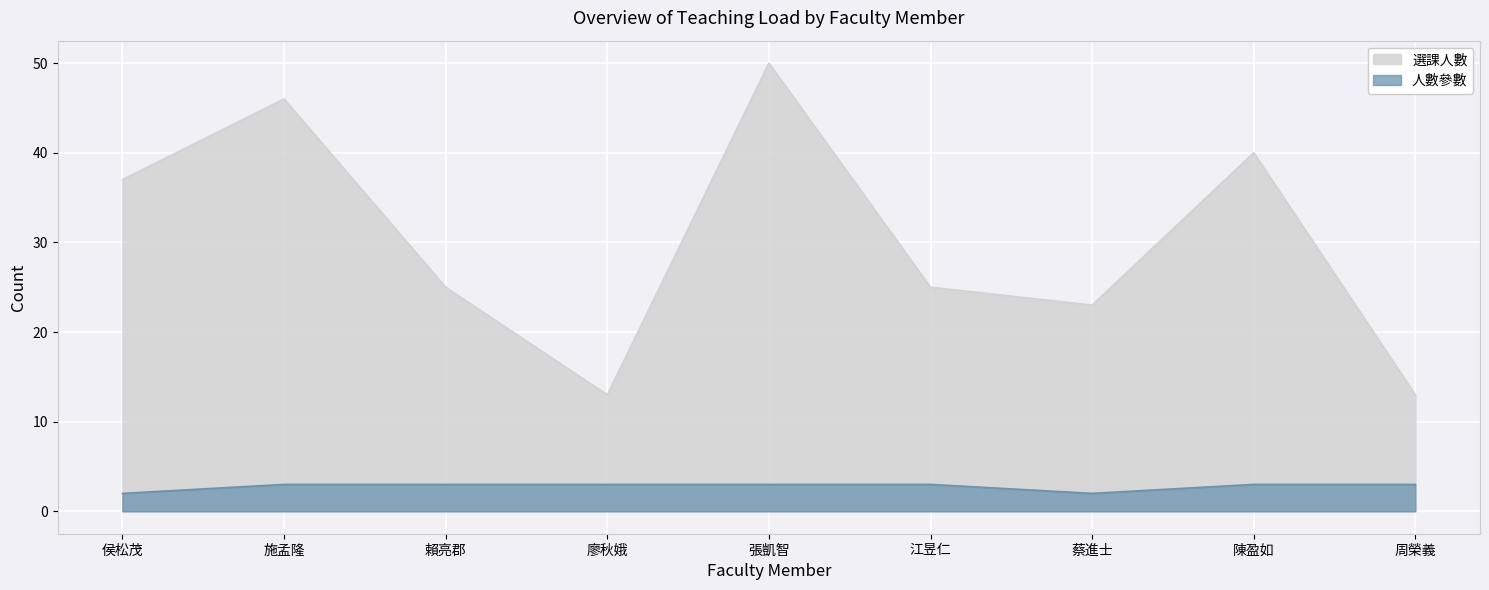

How many categories are shown in the chart?

9